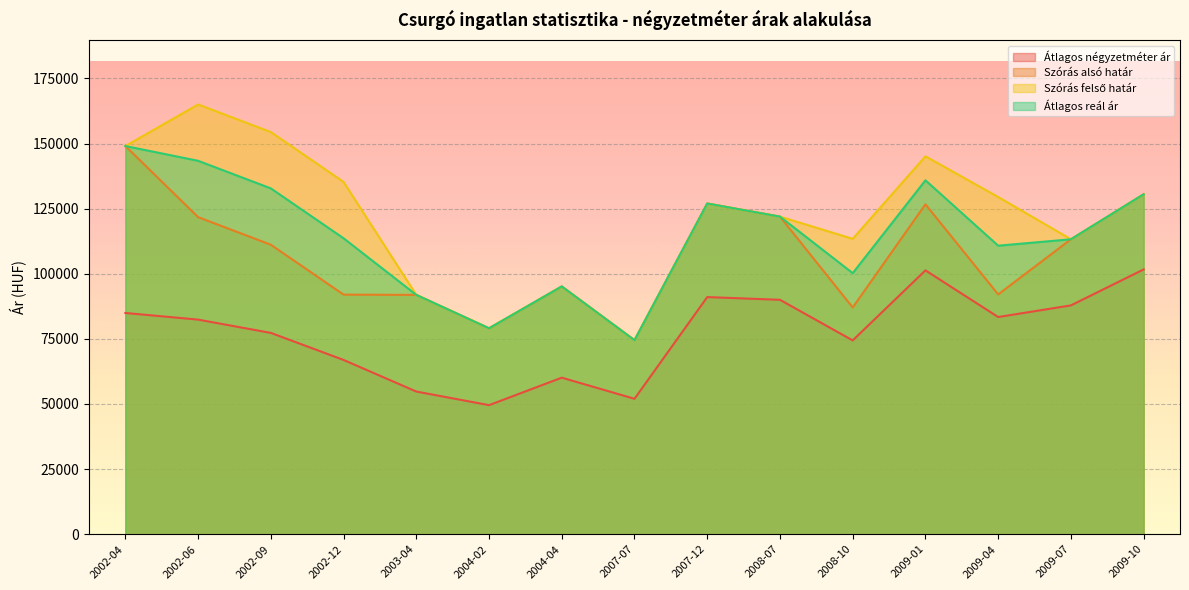

Where is Szórás felső határ nearest to the value 119747?

2008-07